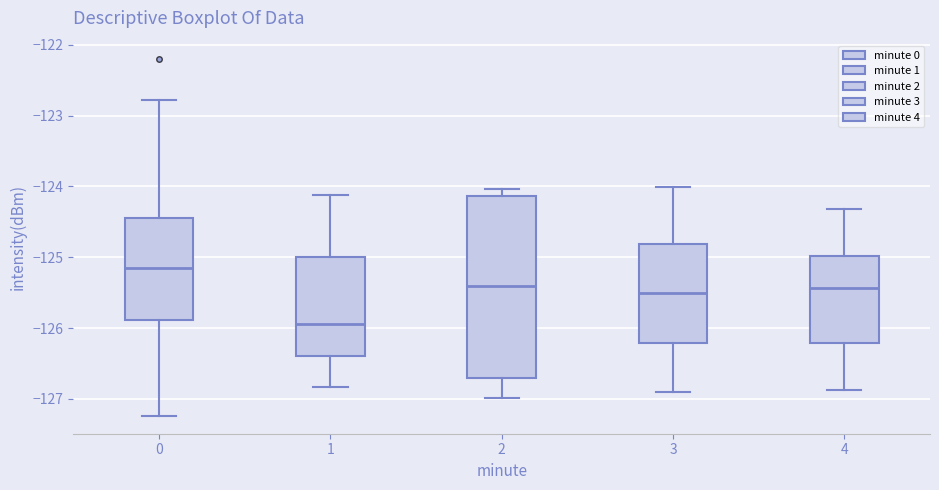

Comparing the boxes themselves (not the whiskers), which one is the tallest?

2